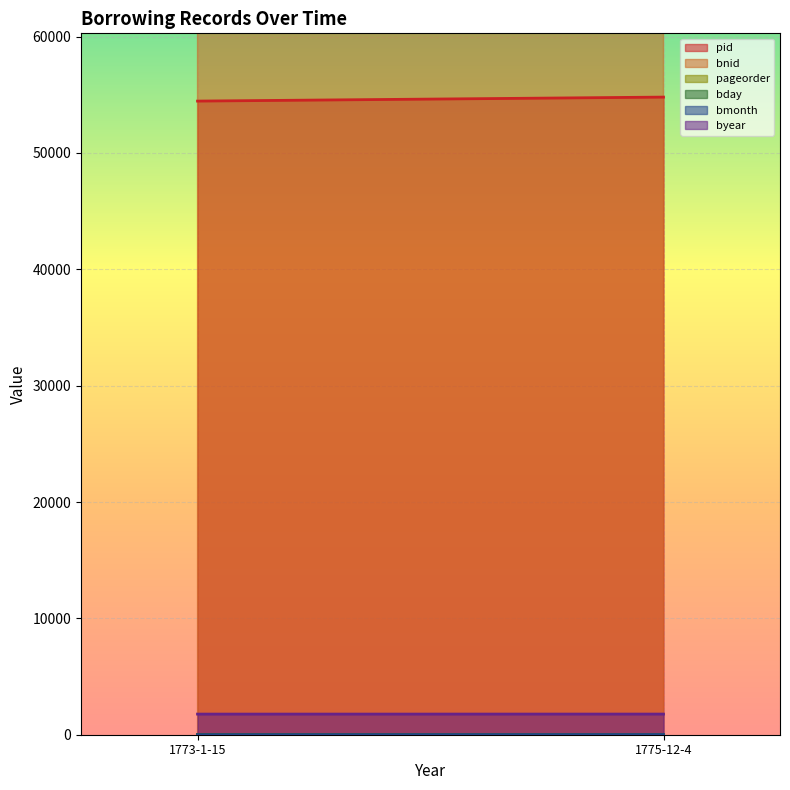

What is the minimum value for bday?

4